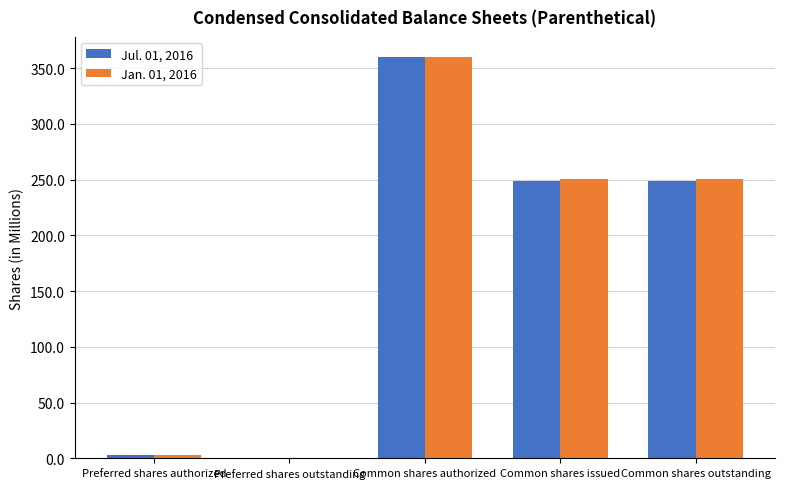

Is the value of Jul. 01, 2016 at Preferred shares outstanding greater than the value of Jan. 01, 2016 at Common shares outstanding?

No